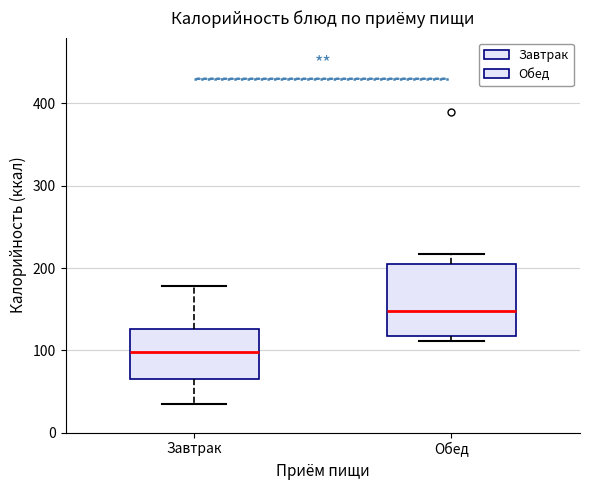

Which box is the tallest, from its lower edge to its upper edge?

Обед